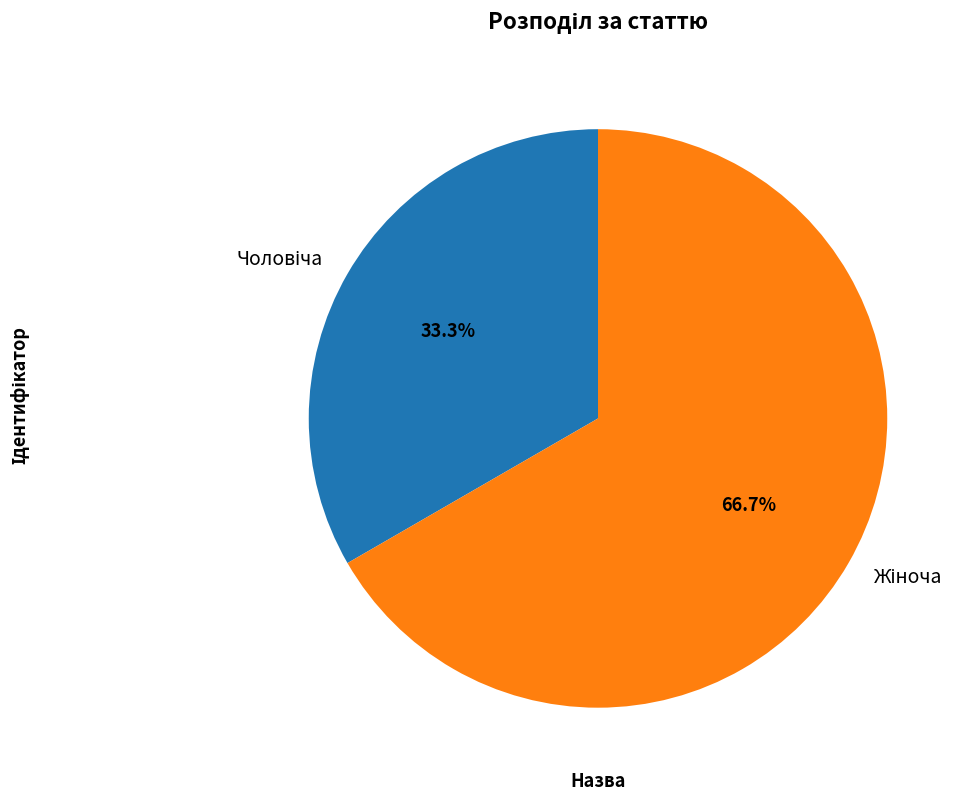

Is there any slice that represents more than half of the pie?

Yes